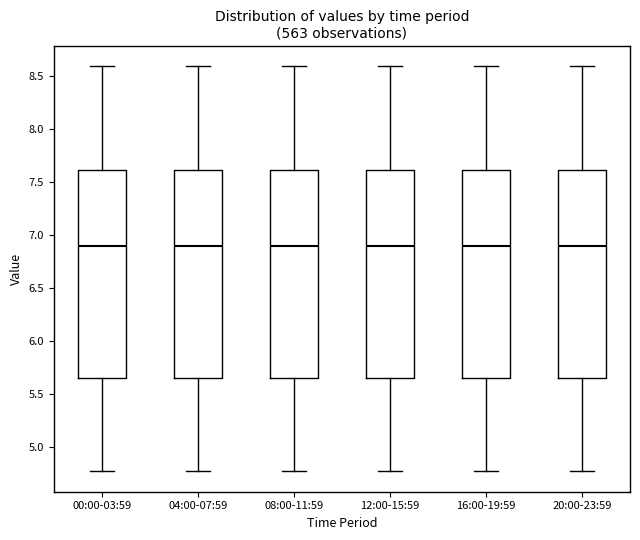

Reading left to right, read every box against the y-axis: the position of its median line, the range the box covers, and the ends of its whiskers. The values are not printed on the chart, so give them approximately, as read against the axis.

00:00-03:59: median 6.90, box 5.65 to 7.60, whiskers 4.75 to 8.60
04:00-07:59: median 6.90, box 5.65 to 7.60, whiskers 4.75 to 8.60
08:00-11:59: median 6.90, box 5.65 to 7.60, whiskers 4.75 to 8.60
12:00-15:59: median 6.90, box 5.65 to 7.60, whiskers 4.75 to 8.60
16:00-19:59: median 6.90, box 5.65 to 7.60, whiskers 4.75 to 8.60
20:00-23:59: median 6.90, box 5.65 to 7.60, whiskers 4.75 to 8.60